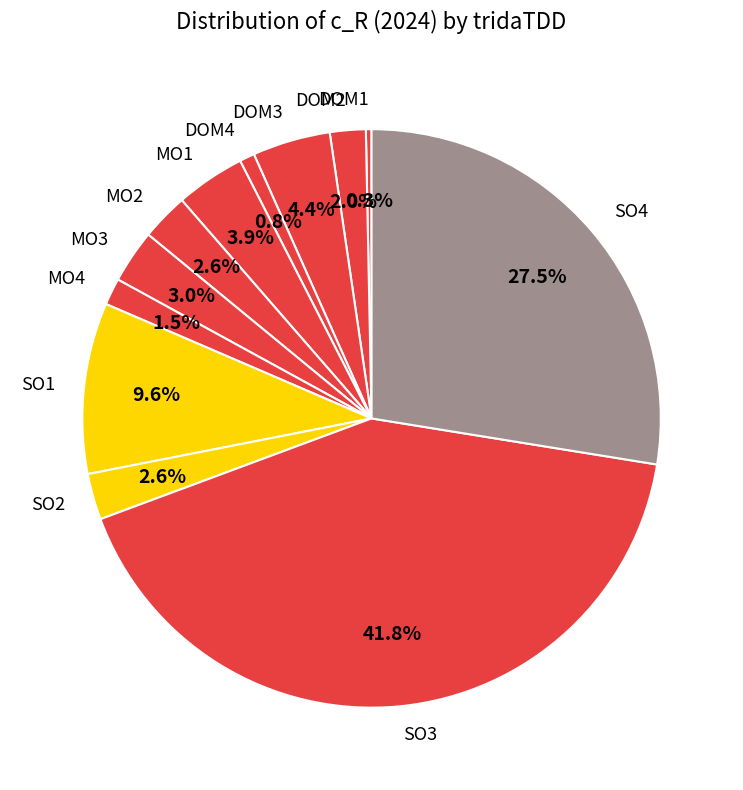

To the nearest percent, what percentage of the pie is SO3?

42%